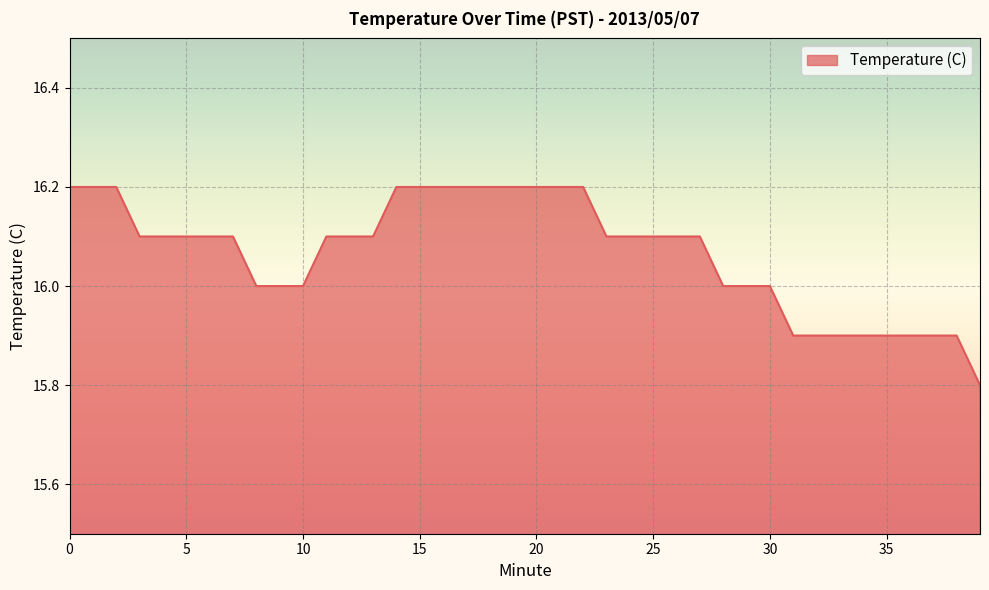

What is the minimum value shown in the chart?

15.8